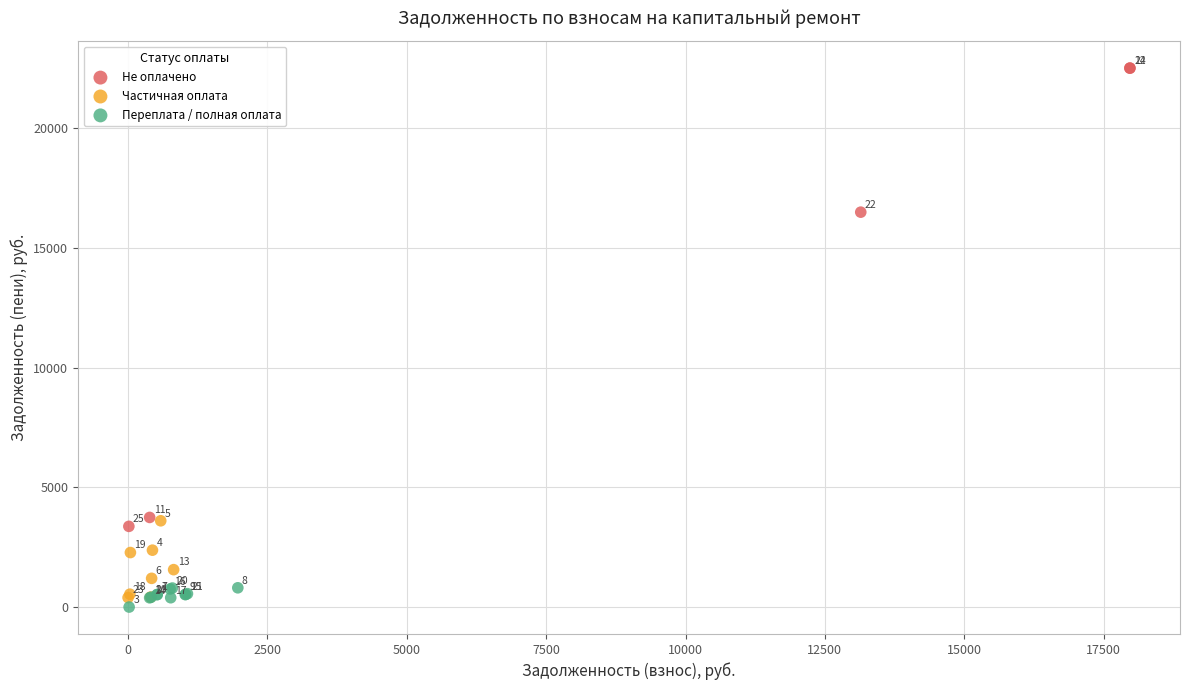

Which series contains the highest Y value?

Не оплачено